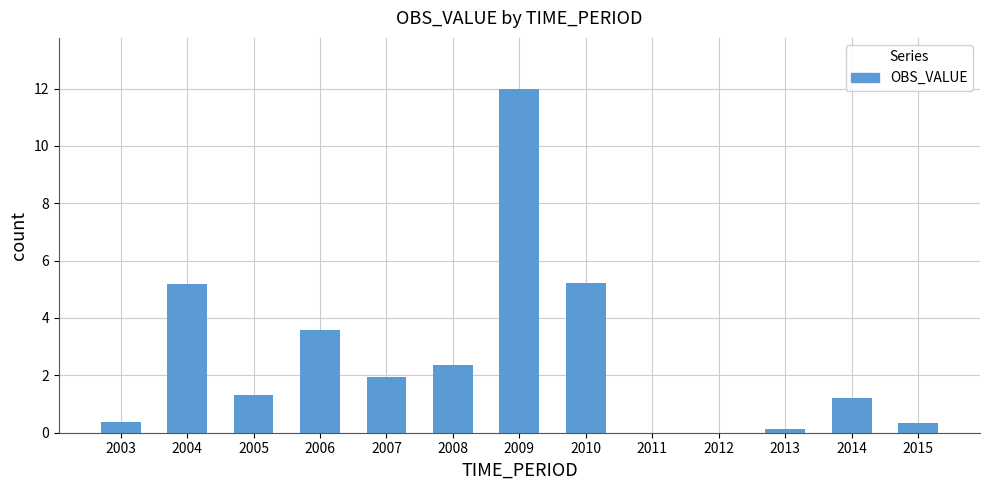

Which has a higher value, 2012 or 2008?

2008